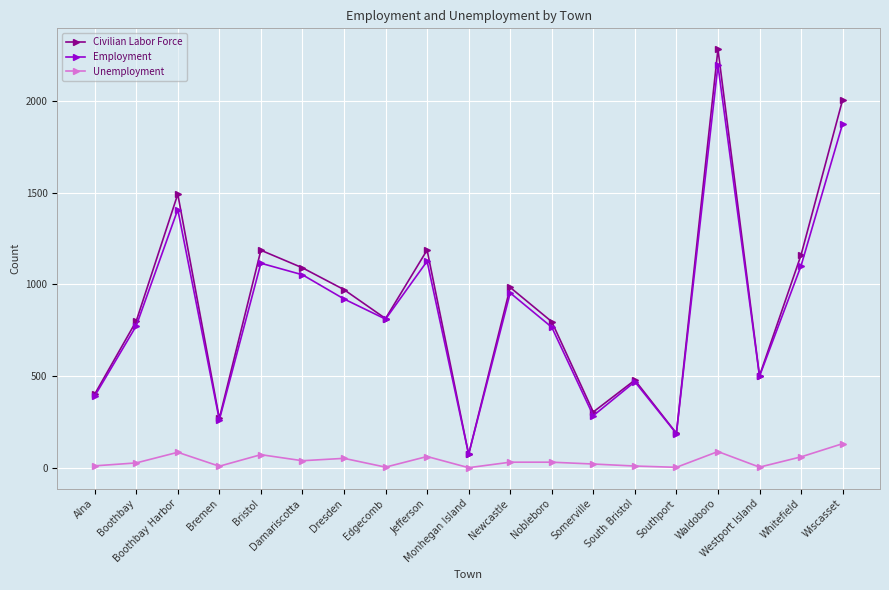

True or false: Civilian Labor Force and Unemployment cross at least once.

False